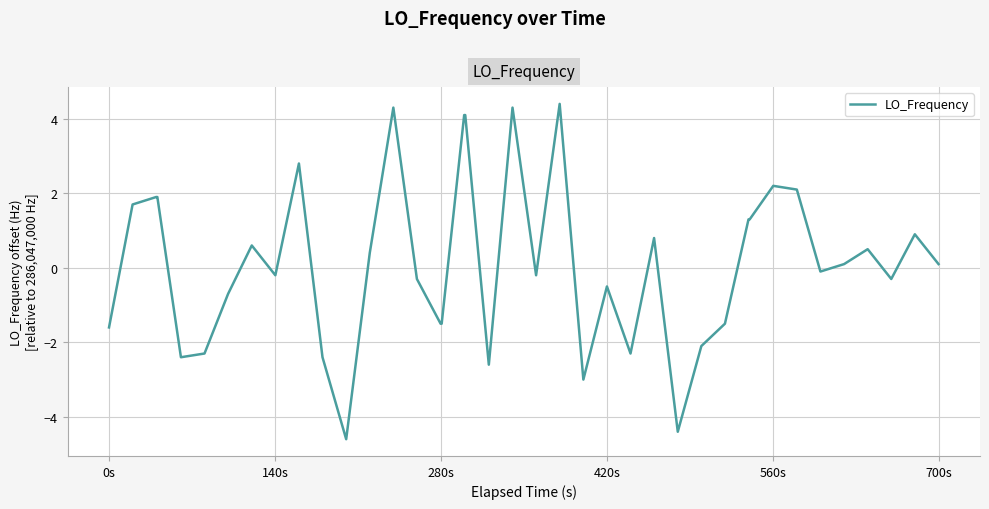

Reading right to left, what are all the values shown in this chart?

0.1	0.9	-0.3	0.5	0.1	-0.1	2.1	2.2	1.3	1.3	-1.5	-2.1	-4.4	0.8	-2.3	-0.5	-3.0	4.4	-0.2	4.3	-2.6	4.1	4.1	-1.5	-1.5	-0.3	4.3	0.4	-4.6	-2.4	2.8	-0.2	0.6	-0.7	-2.3	-2.4	1.9	1.9	1.7	-1.6